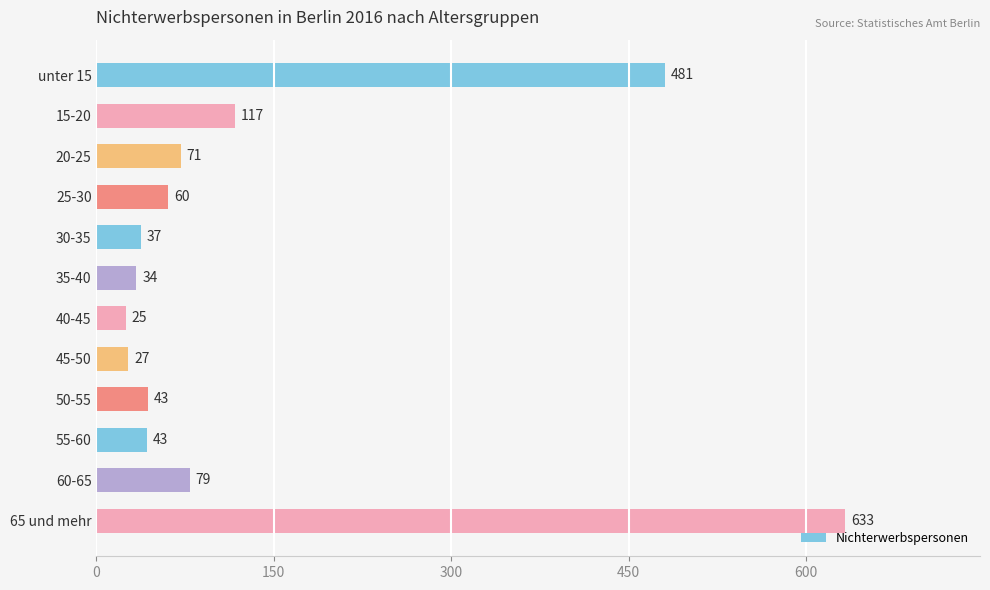

What position from the bottom is 50-55?

4